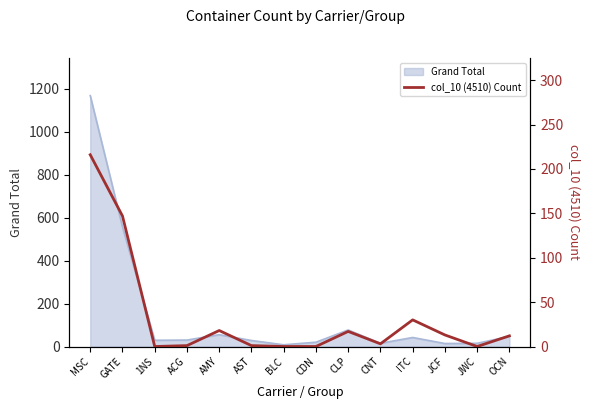

The Grand Total series shows 557 at GATE. True or false?

True